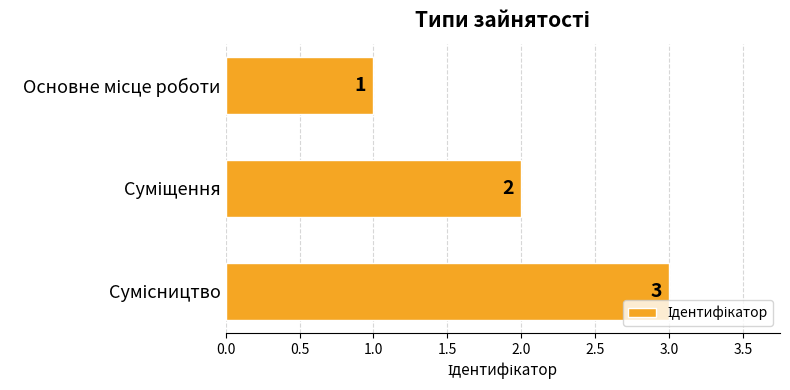

How many distinct data groups are displayed?

1